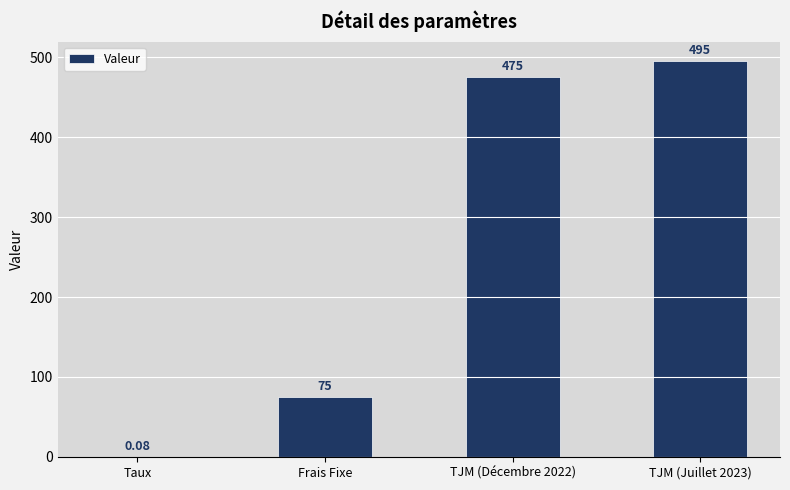

What is the change in value from Frais Fixe to TJM (Décembre 2022)?

+400.0